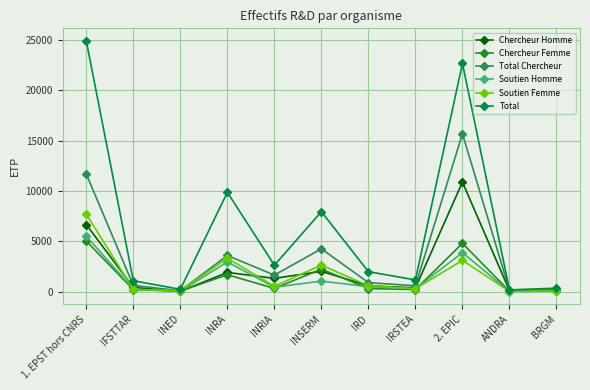

What position from the left is IRSTEA?

8